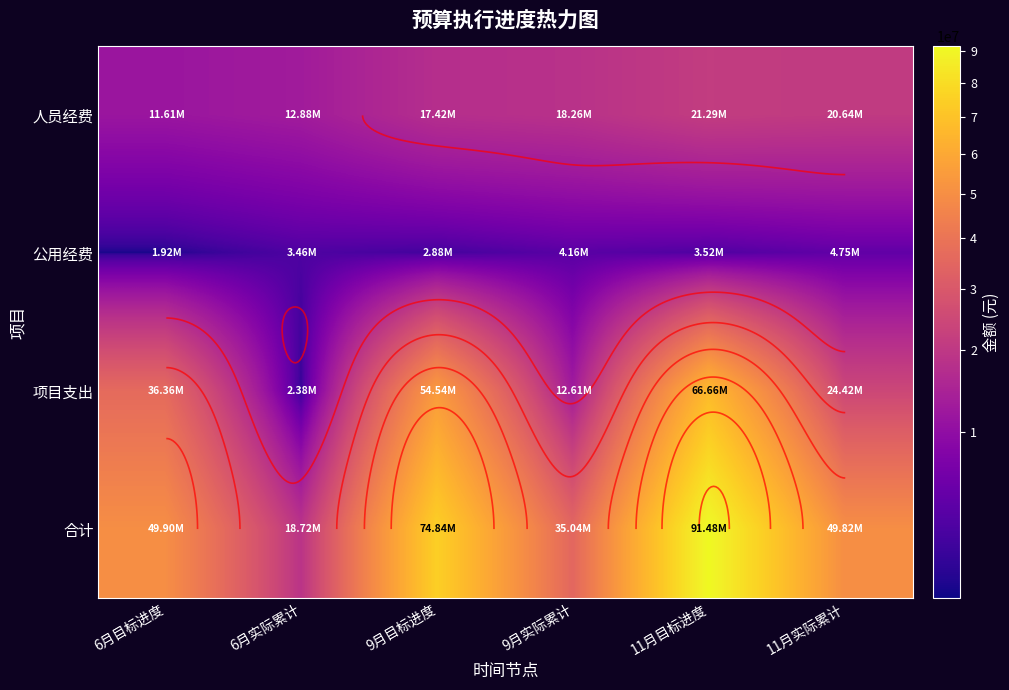

Read the 合计 value at 9月实际累计.

35036252.9